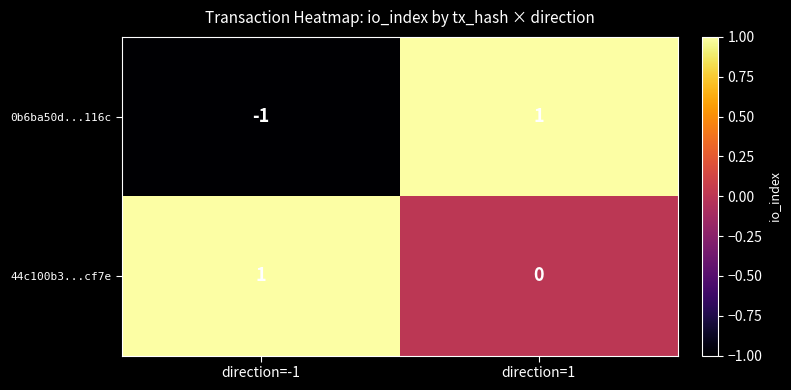

At how many categories does at least one series exceed 0?

2